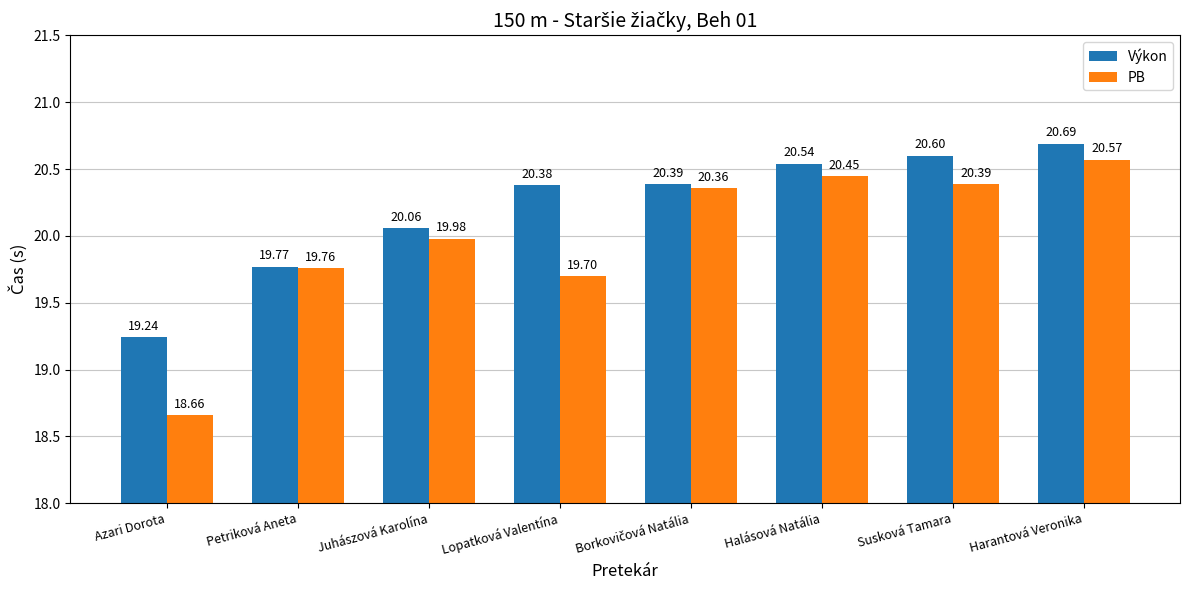

What are all the series names shown in the legend?

Výkon, PB